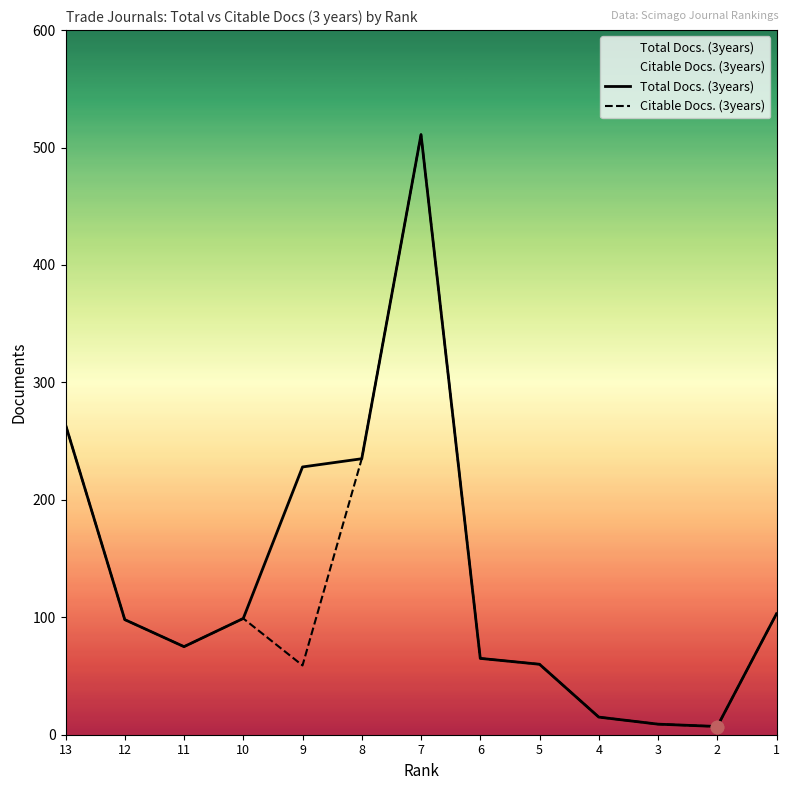

At which category is the sum across all series the highest?

7